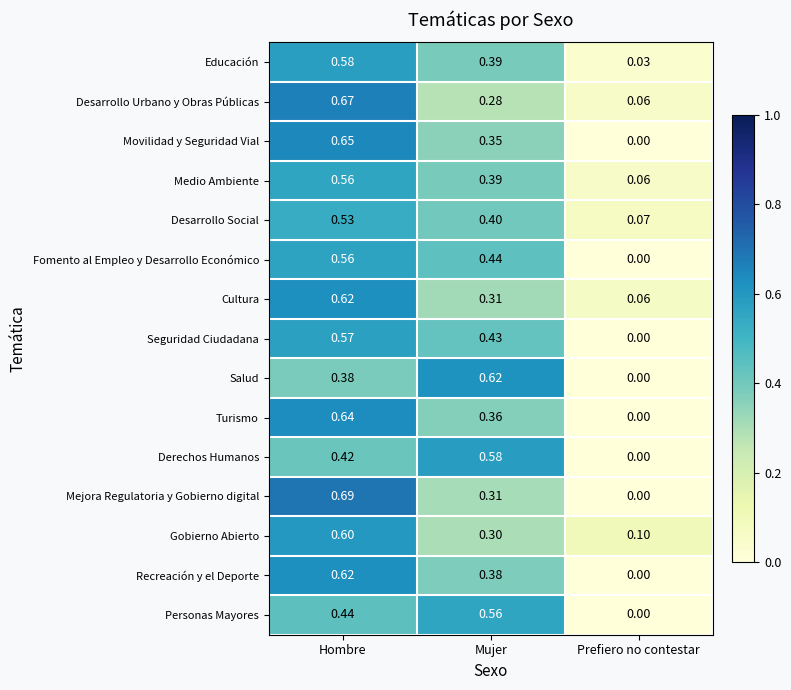

At which label does Educación reach its minimum?

Prefiero no contestar